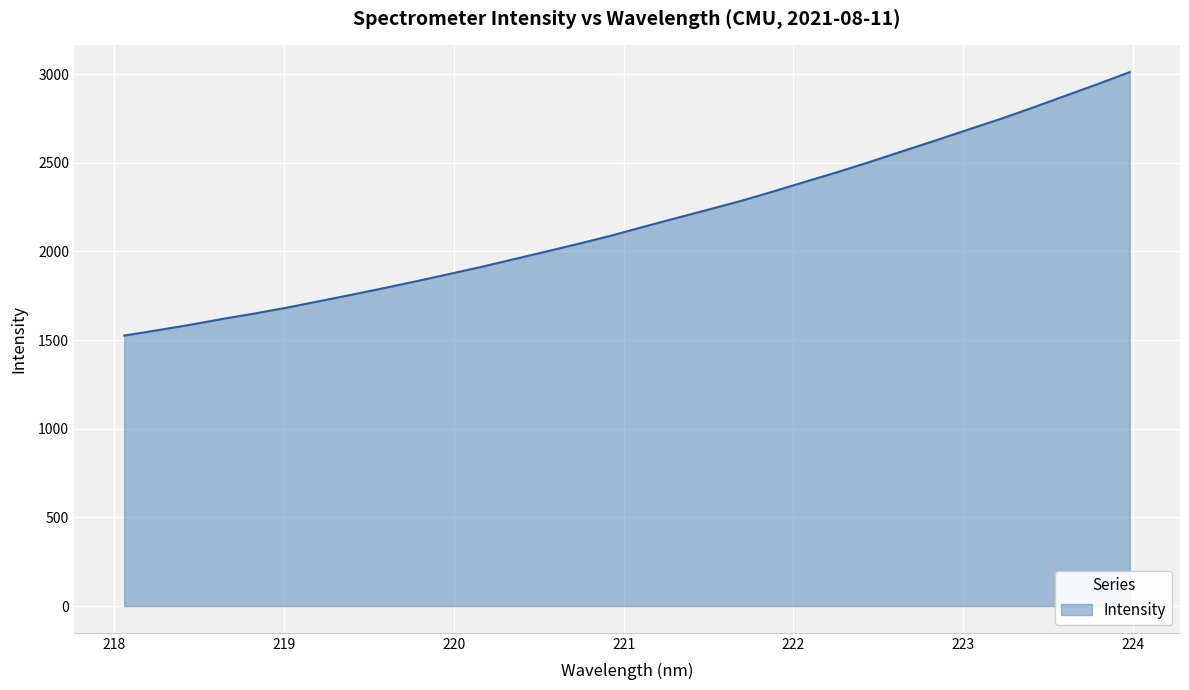

What is the smallest value displayed?

1525.9